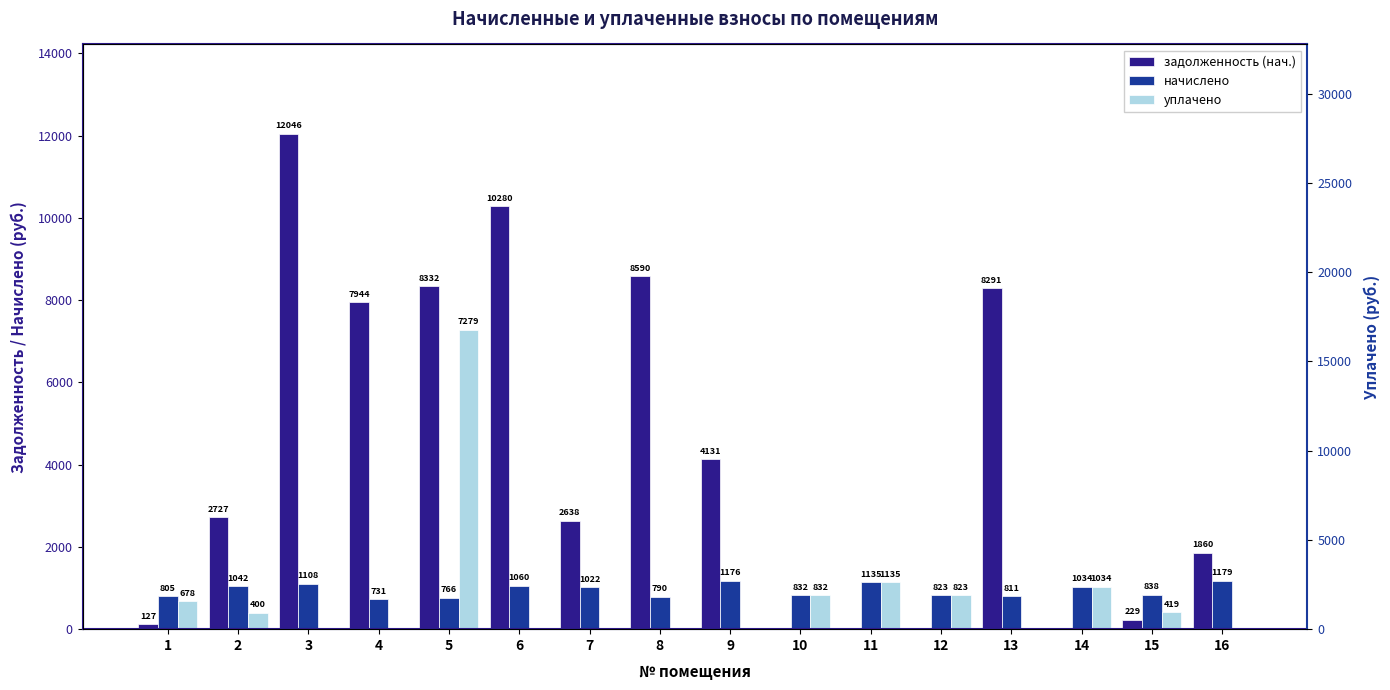

What is the average value of the уплачено series?

787.4